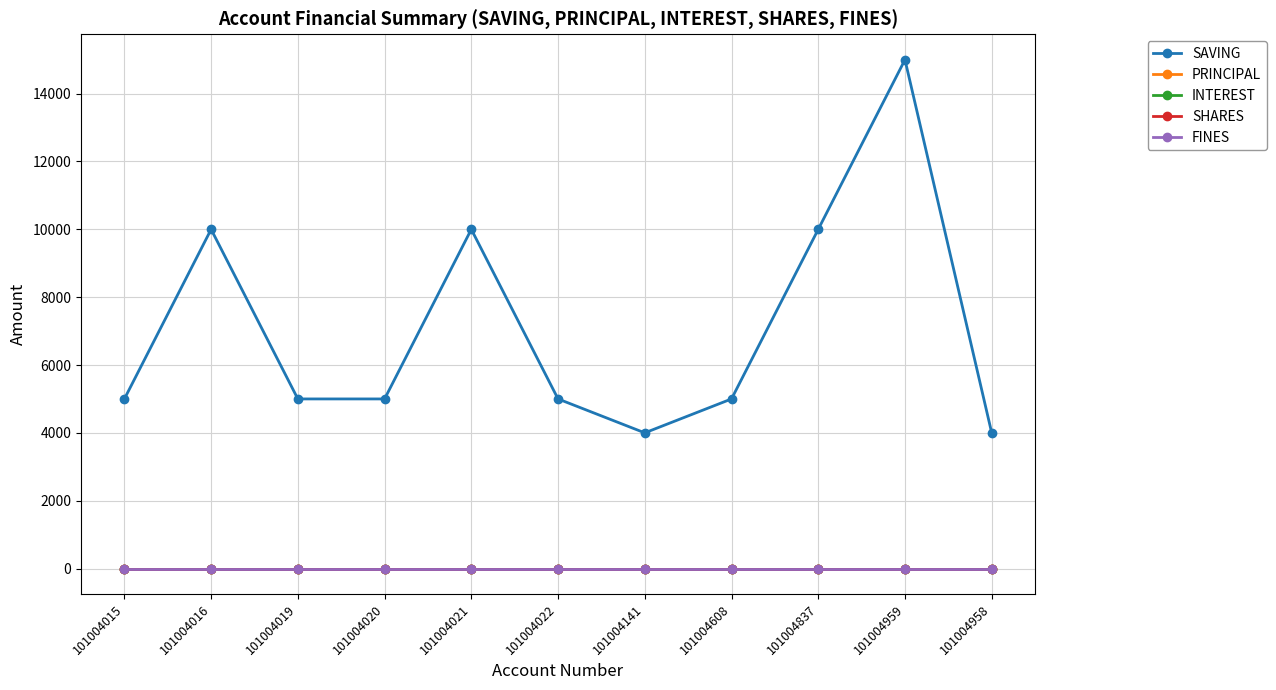

Rank the categories by SHARES value from highest to lowest.

101004015, 101004016, 101004019, 101004020, 101004021, 101004022, 101004141, 101004608, 101004837, 101004959, 101004958